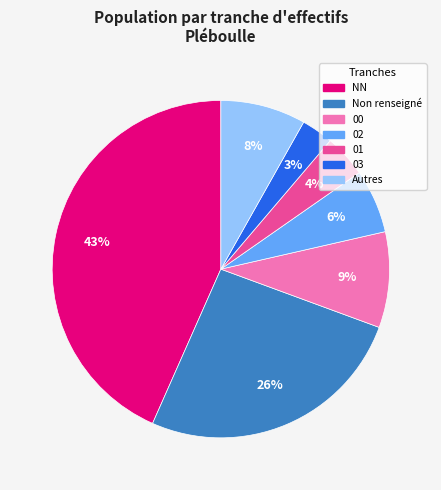

To the nearest percent, what is the difference between the largest and smallest slice percentages?

40%